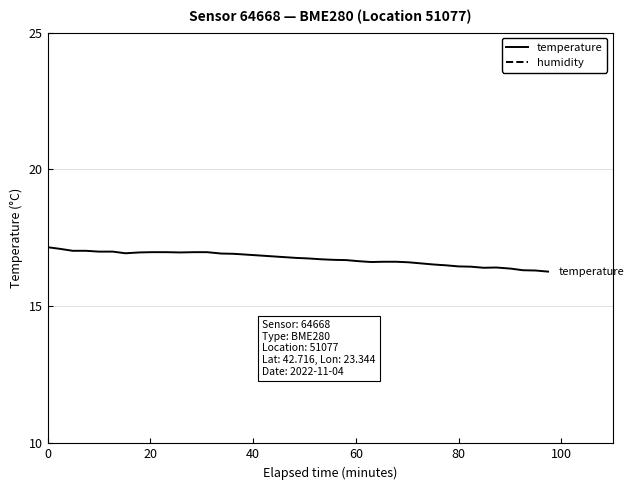

What is the minimum value for temperature?

16.3